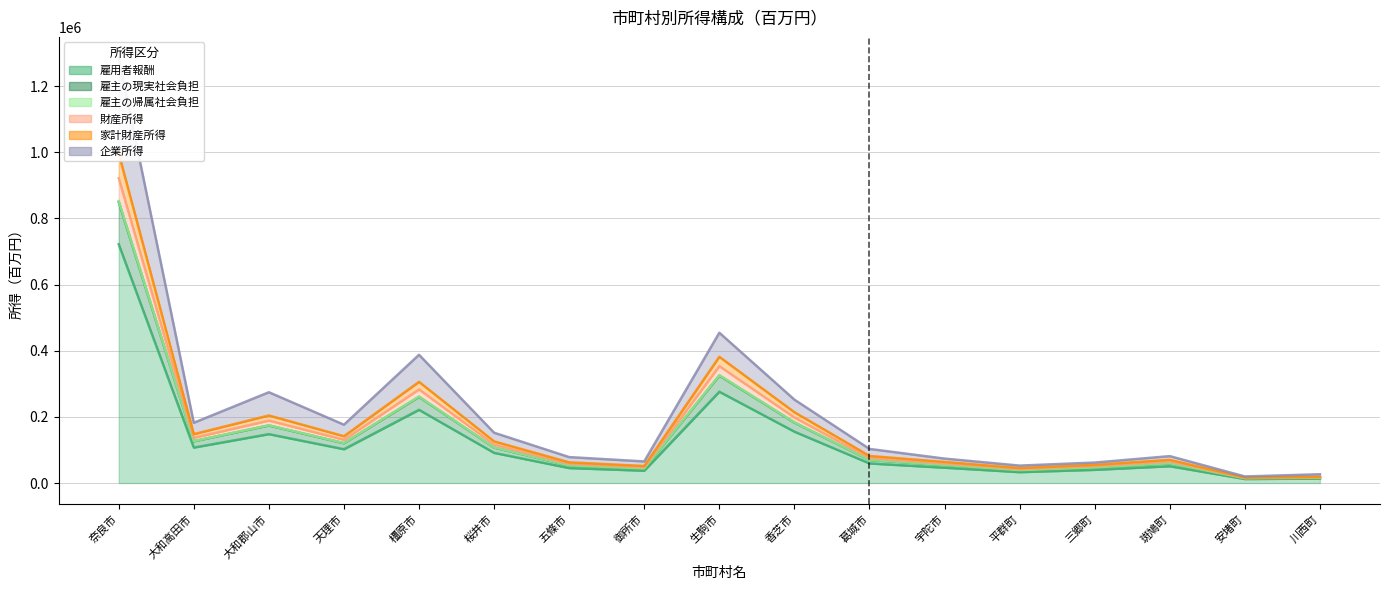

Does the chart have visible grid lines?

Yes